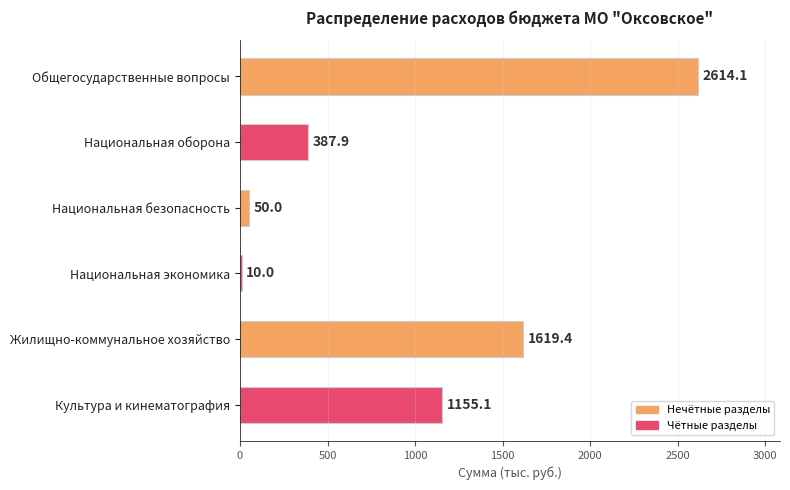

How many series are shown in this chart?

1